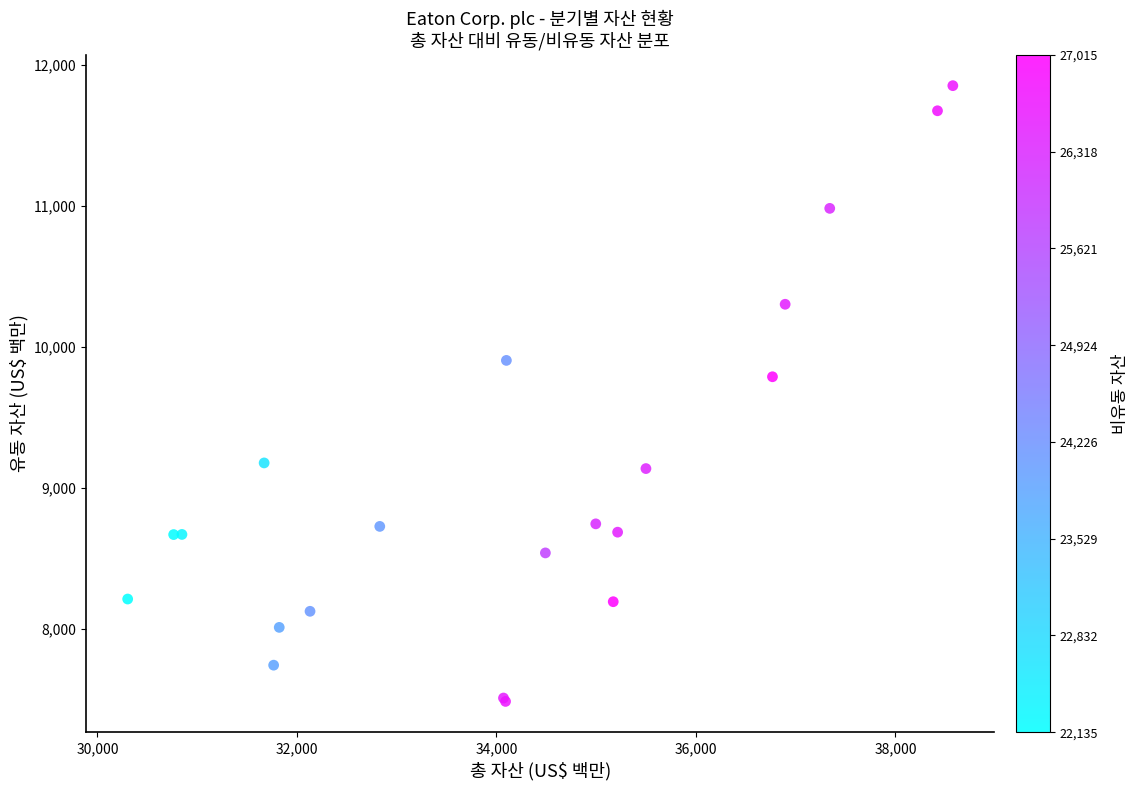

What Y value in the scatter plot is closest to 9670?

9789